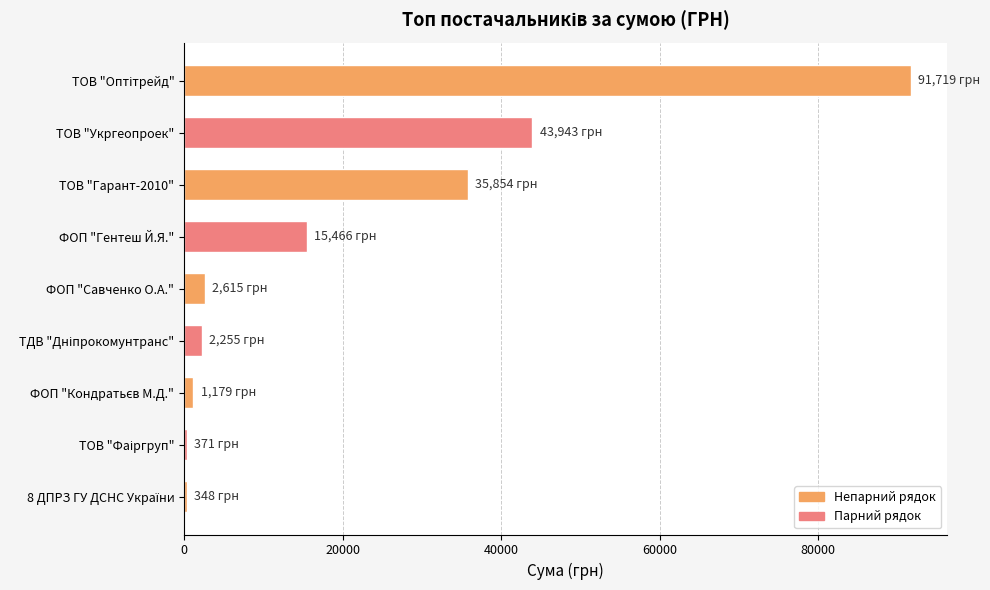

At which label is the value closest to 46033?

ТОВ "Укргеопроек"